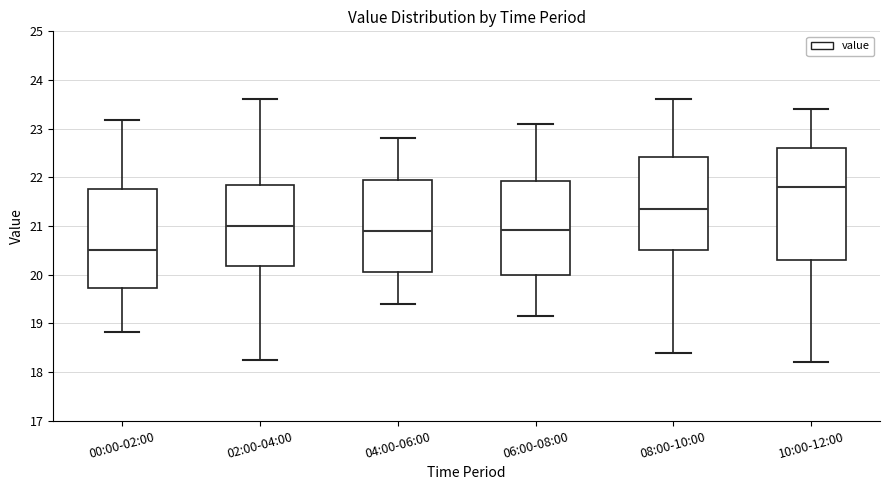

Which box is the tallest, from its lower edge to its upper edge?

10:00-12:00